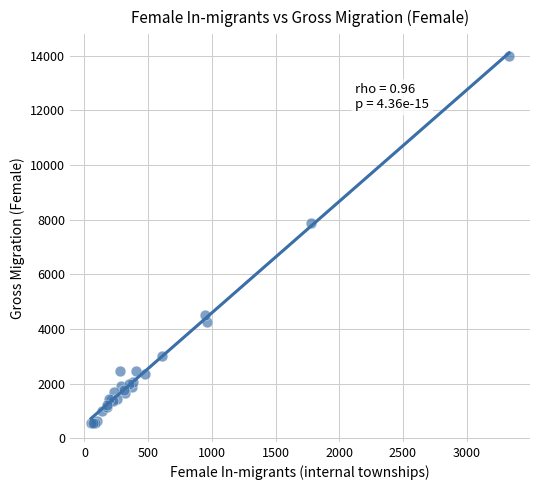

What Y value in the scatter plot is closest to 7263?

7883